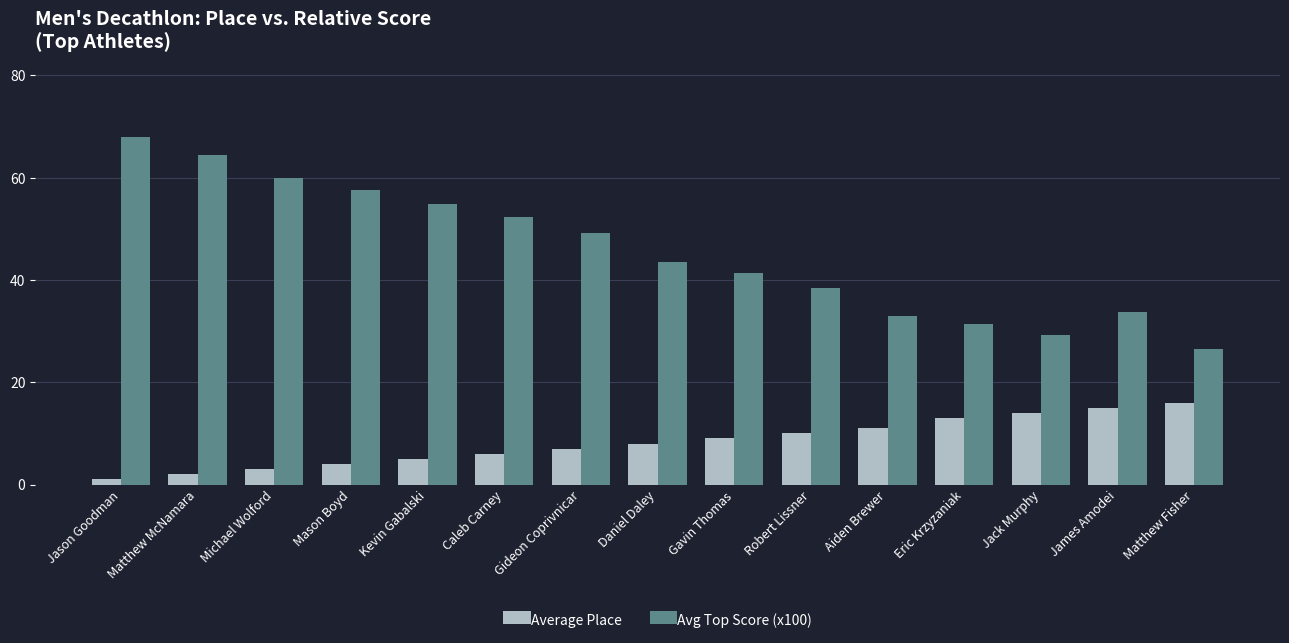

How many data points in Avg Top Score (x100) are less than 43?

7